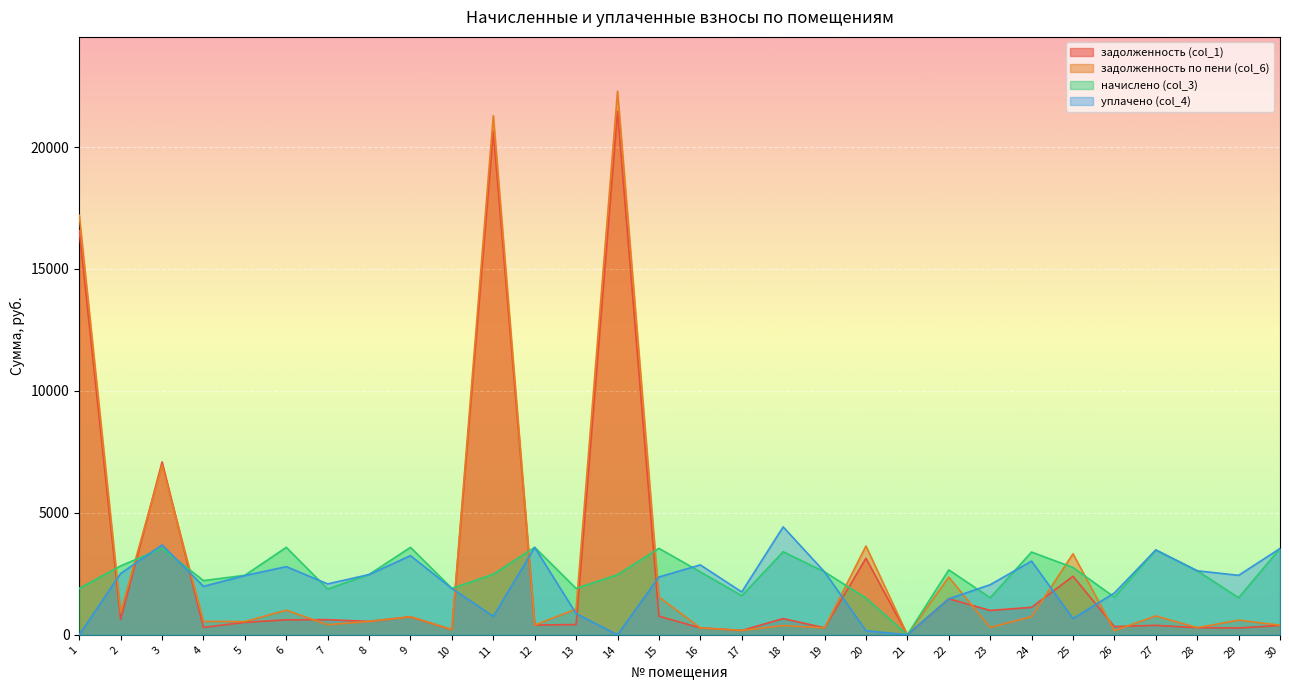

Which category has the highest value across all series?

14